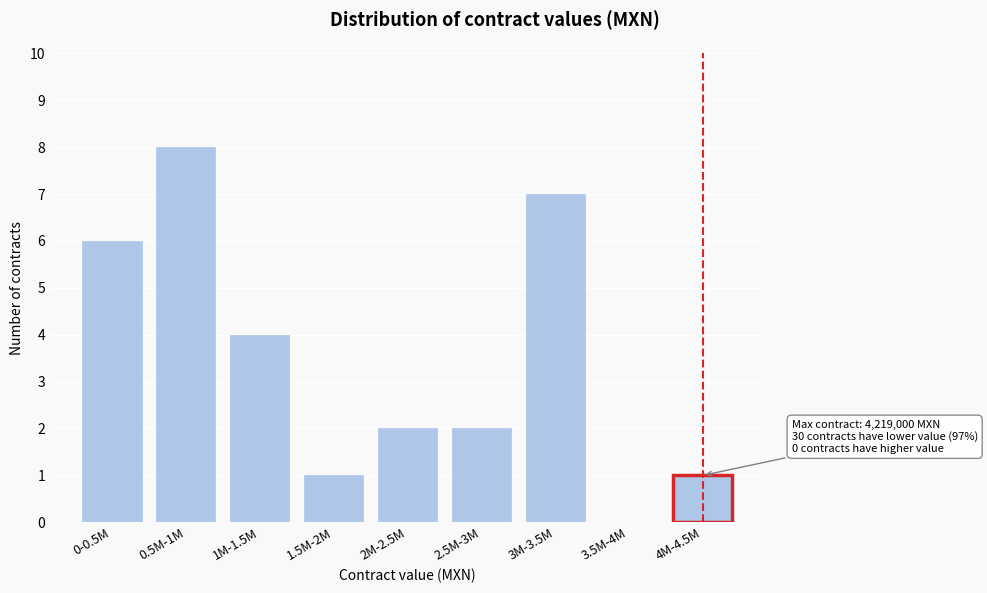

Reading left to right, list all the values displayed in this chart.

0-0.5M=6	0.5M-1M=8	1M-1.5M=4	1.5M-2M=1	2M-2.5M=2	2.5M-3M=2	3M-3.5M=7	3.5M-4M=0	4M-4.5M=1